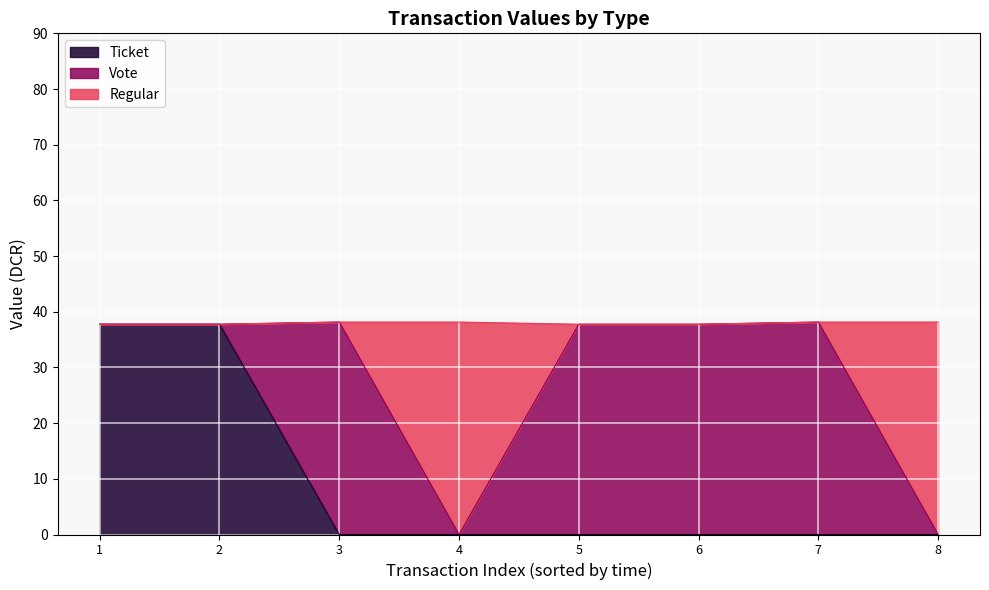

What is the difference between the second highest and minimum values in the Regular series?

38.2